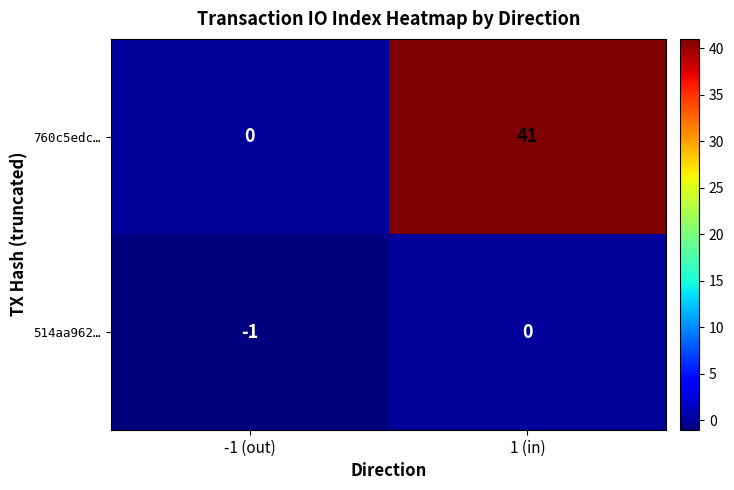

What is the difference between the highest and lowest values at -1 (out)?

1